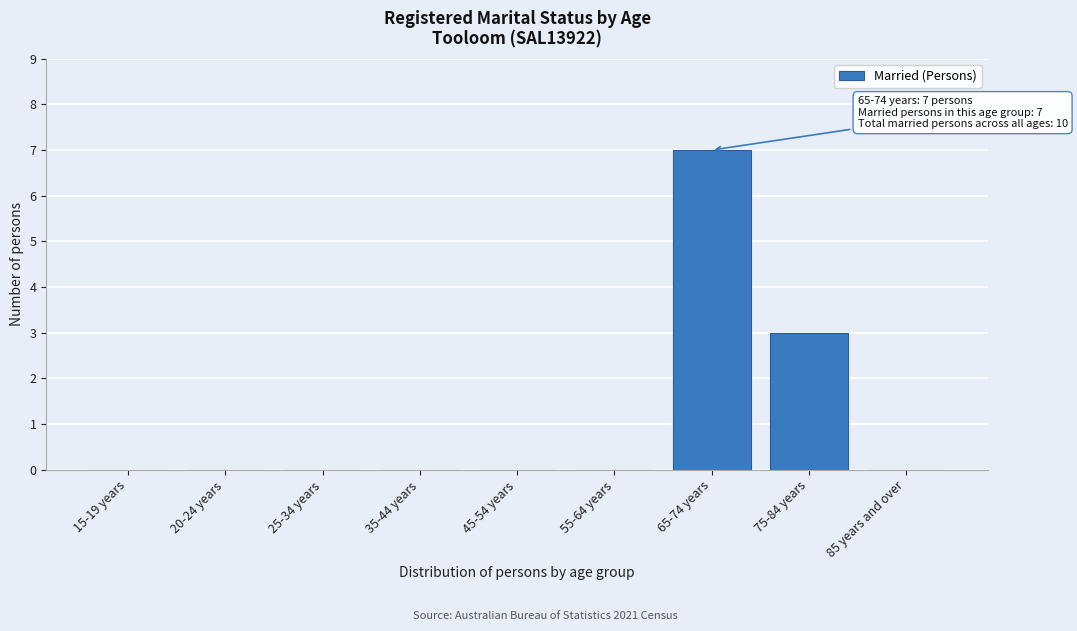

Reading right to left, transcribe all the data shown in this chart.

85 years and over=0	75-84 years=3	65-74 years=7	55-64 years=0	45-54 years=0	35-44 years=0	25-34 years=0	20-24 years=0	15-19 years=0